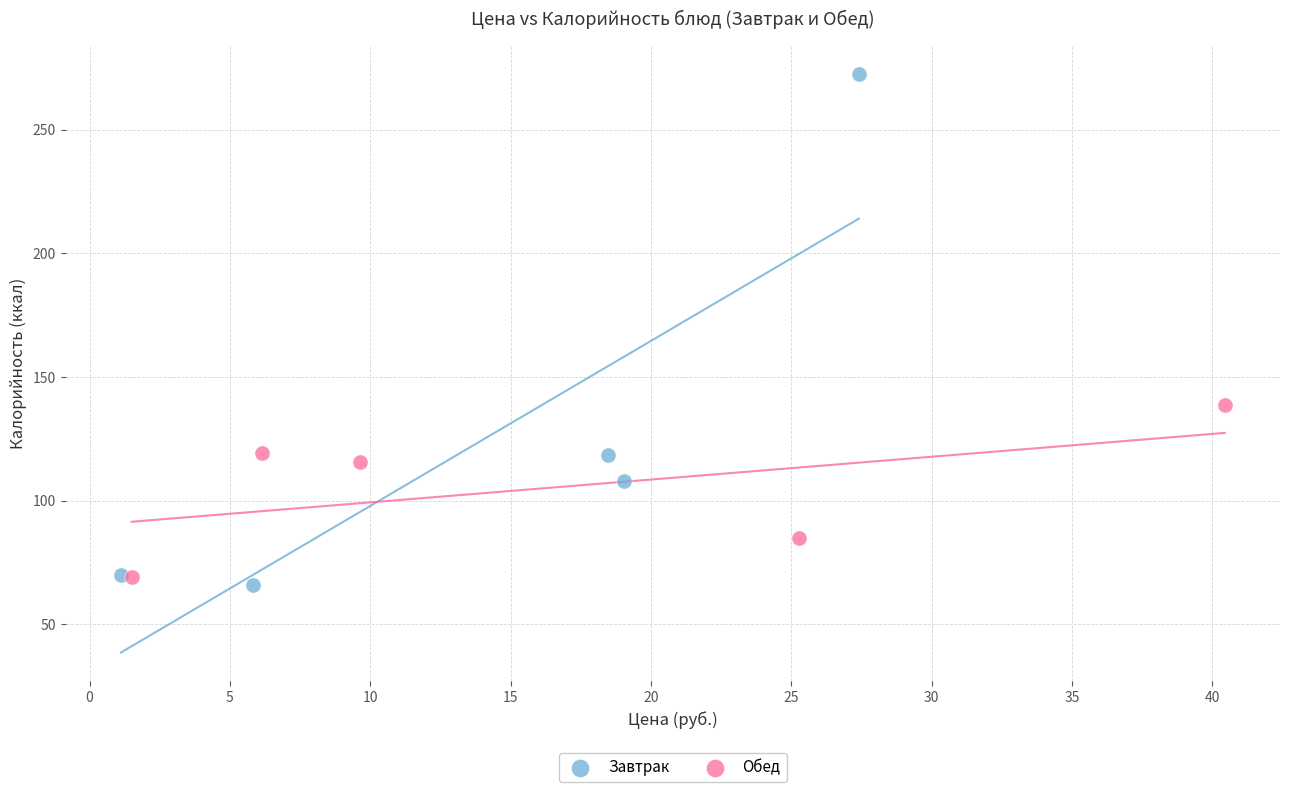

Which series contains the highest Y value?

Завтрак